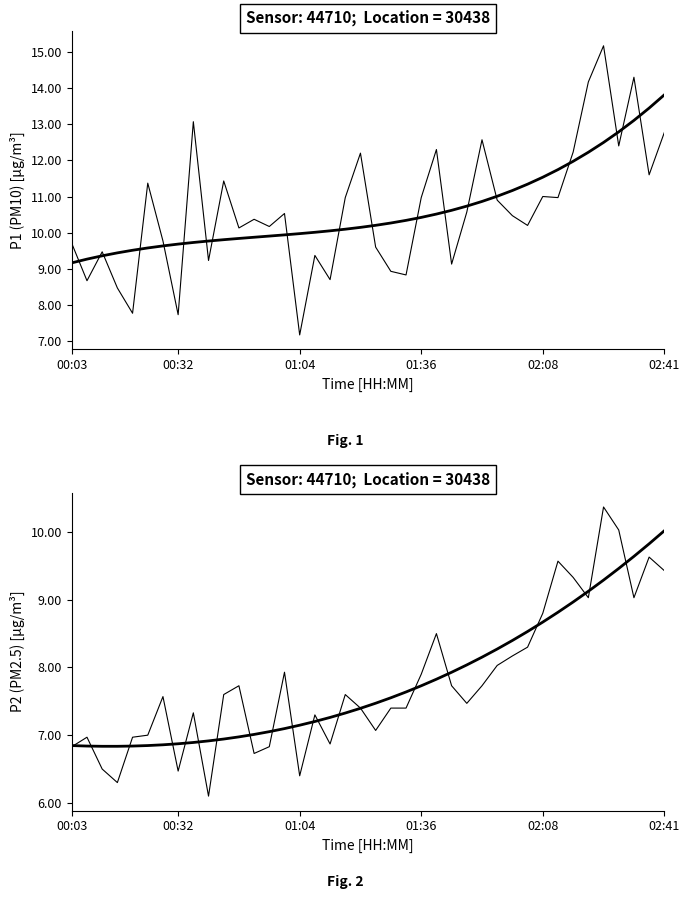

What is the total value across all series at 01:04?

32.2